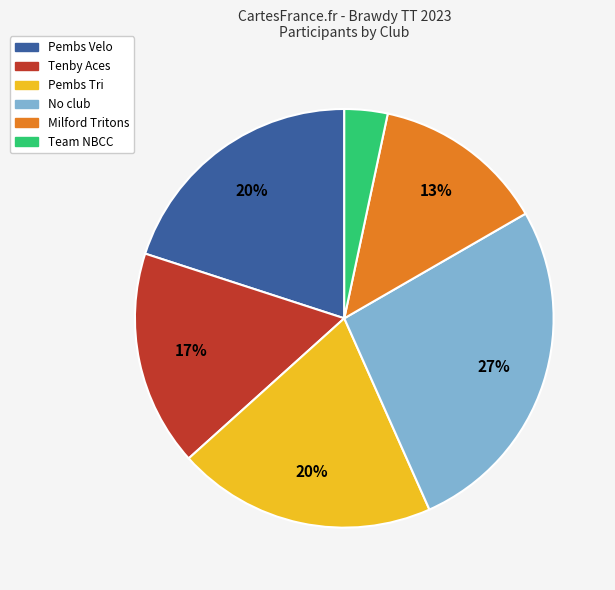

Which has a higher value, Milford Tritons or Tenby Aces?

Tenby Aces